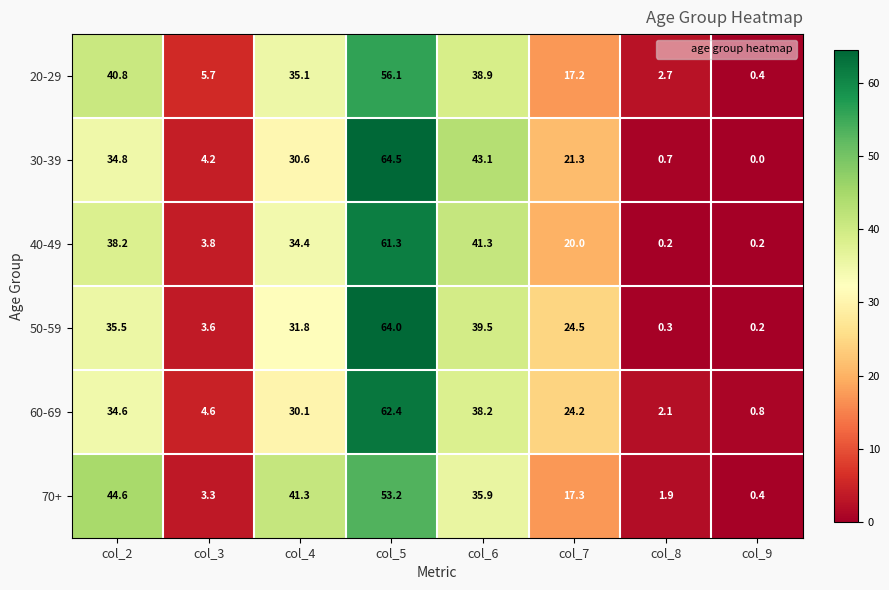

At col_6, list the series in order from largest to smallest.

30-39, 40-49, 50-59, 20-29, 60-69, 70+